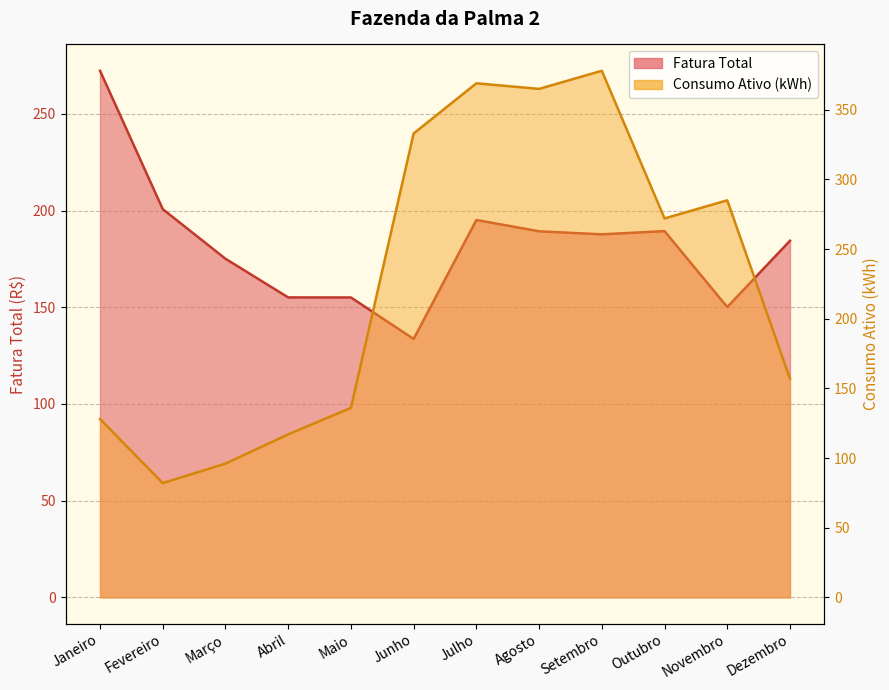

What is the label of the 8th point from the left?

Agosto